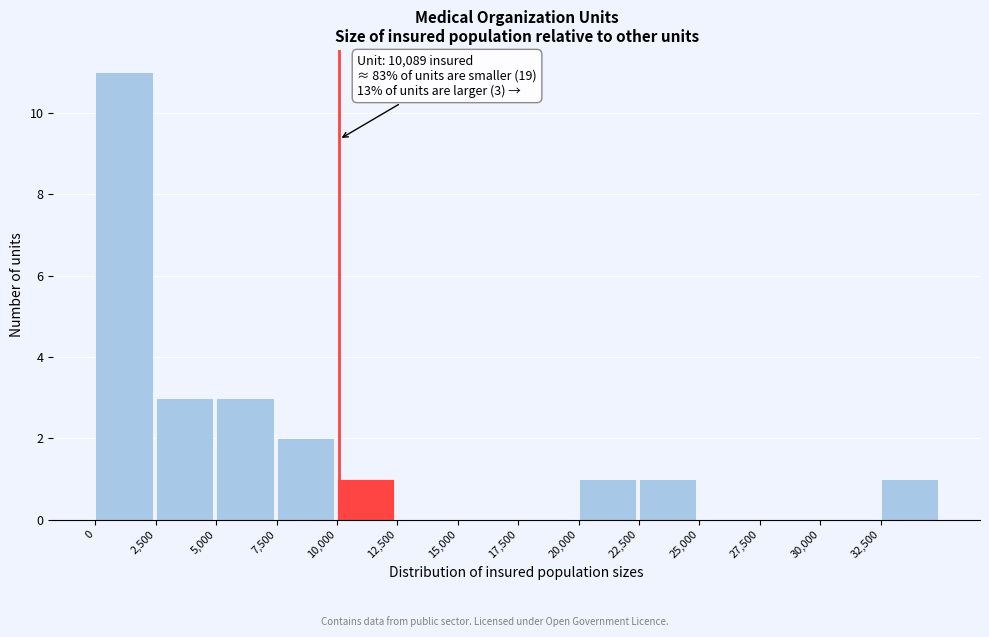

Over which range of the x-axis is the bar tallest?

0 to 2500